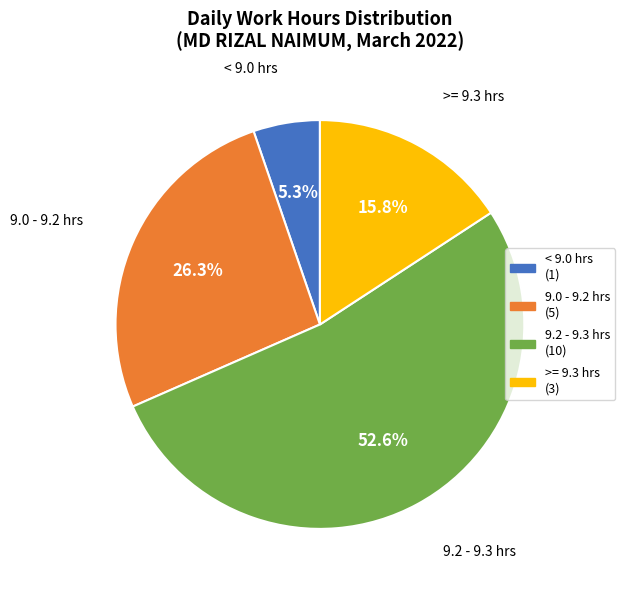

What is the total percentage of 9.2 - 9.3 hrs and 9.0 - 9.2 hrs?

78.9%